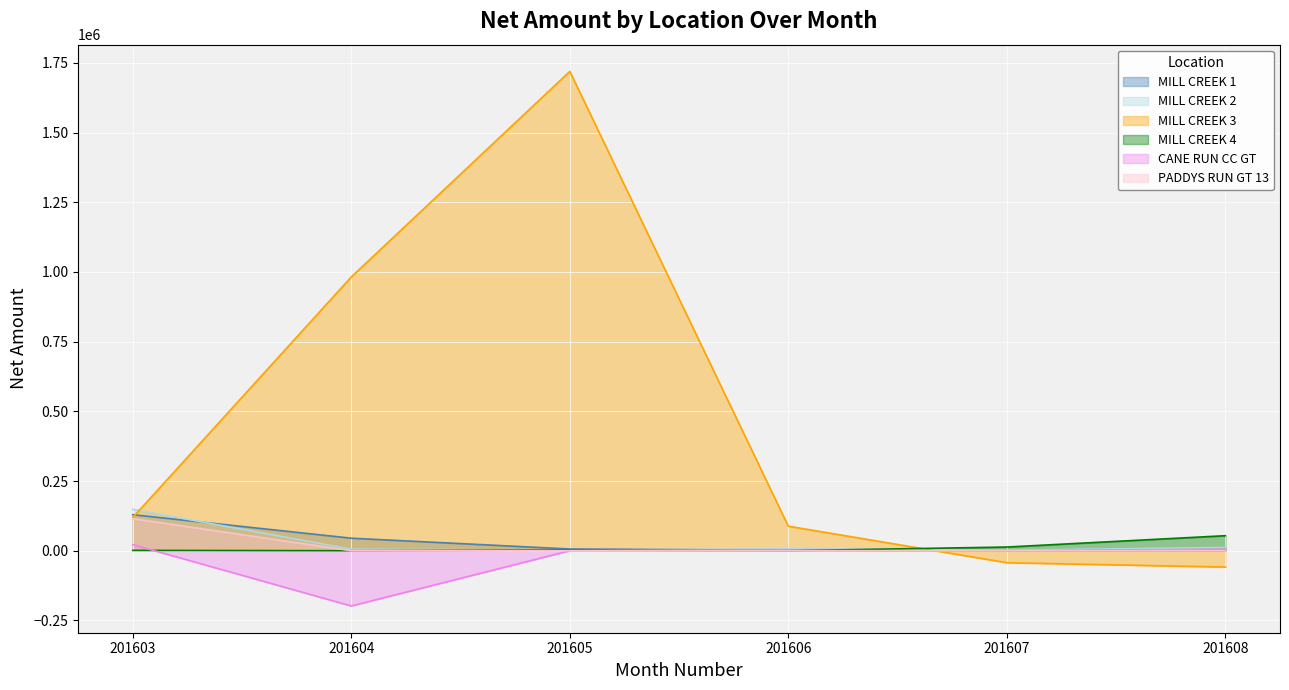

Which category has the lowest value in the CANE RUN CC GT series?

201604